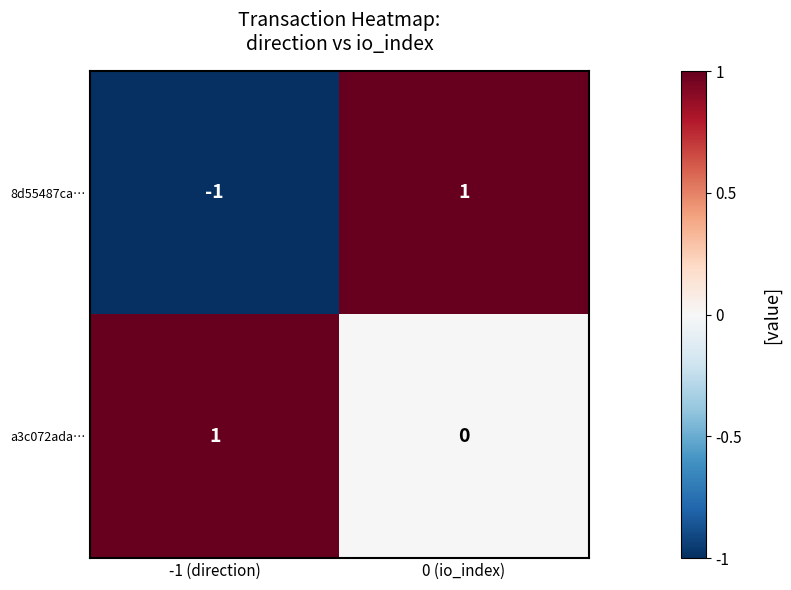

Is the value of 8d55487ca… at -1 (direction) greater than the value of a3c072ada… at 0 (io_index)?

No